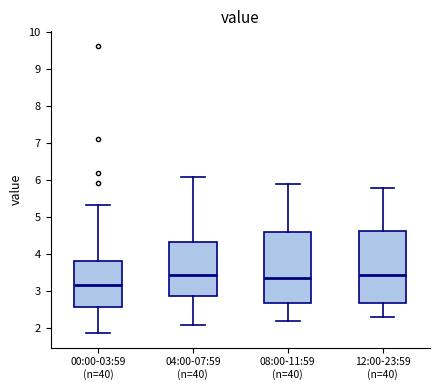

Reading left to right, transcribe this box plot: for each box, give where its median line is, the range the box spans, and where its two whiskers end, as read against the y-axis. The values are not printed on the chart, so give them approximately, as read against the axis.

00:00-03:59 (n=40): median 3.2, box 2.6 to 3.8, whiskers 1.9 to 5.3
04:00-07:59 (n=40): median 3.5, box 2.9 to 4.3, whiskers 2.1 to 6.1
08:00-11:59 (n=40): median 3.4, box 2.7 to 4.6, whiskers 2.2 to 5.9
12:00-23:59 (n=40): median 3.5, box 2.7 to 4.6, whiskers 2.3 to 5.8